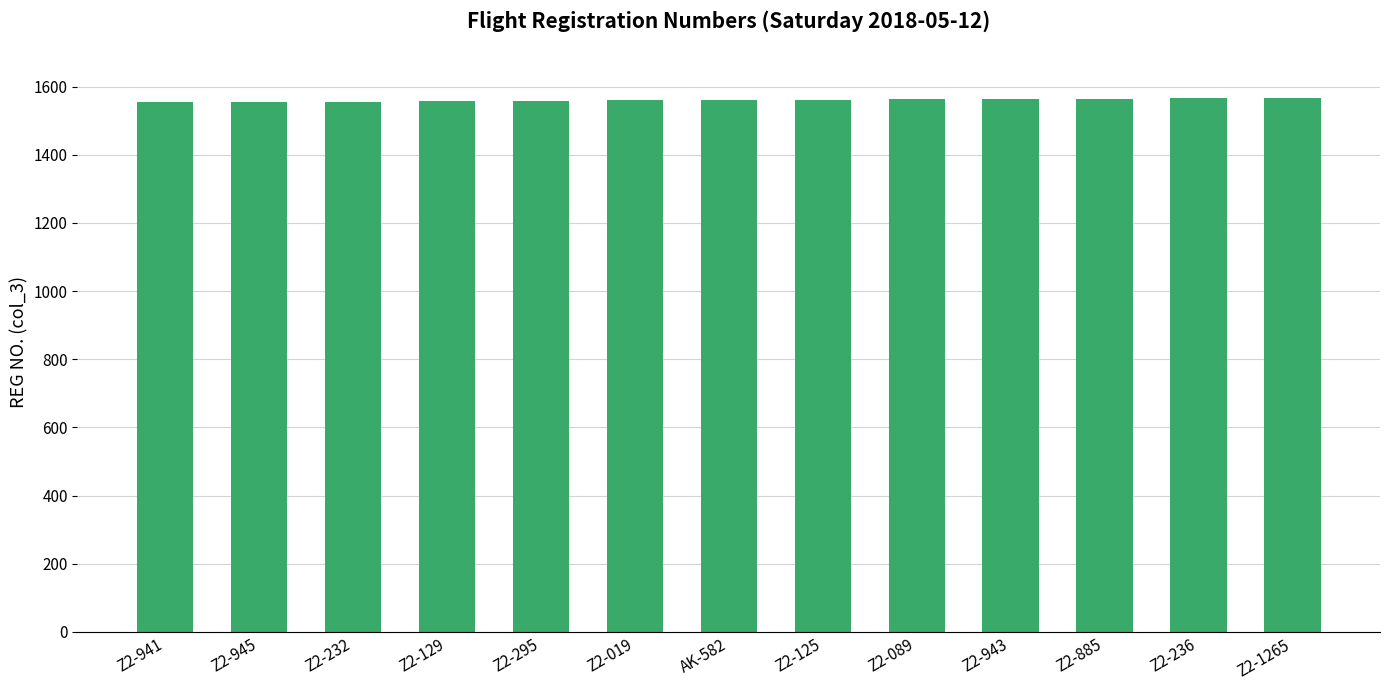

True or false: the data shows 2198 at Z2-943.

False